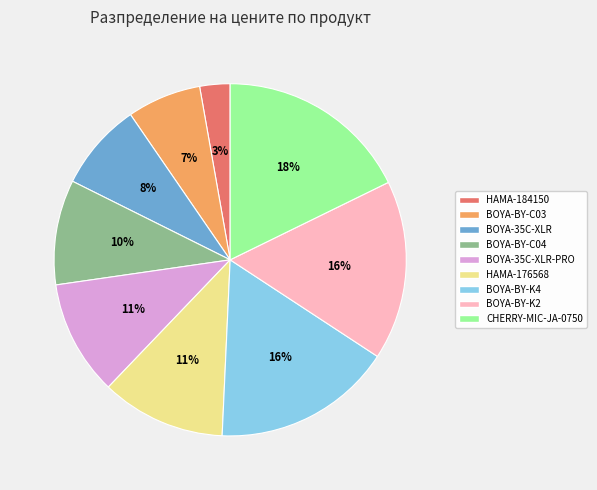

Is CHERRY-MIC-JA-0750 the majority of the pie?

No